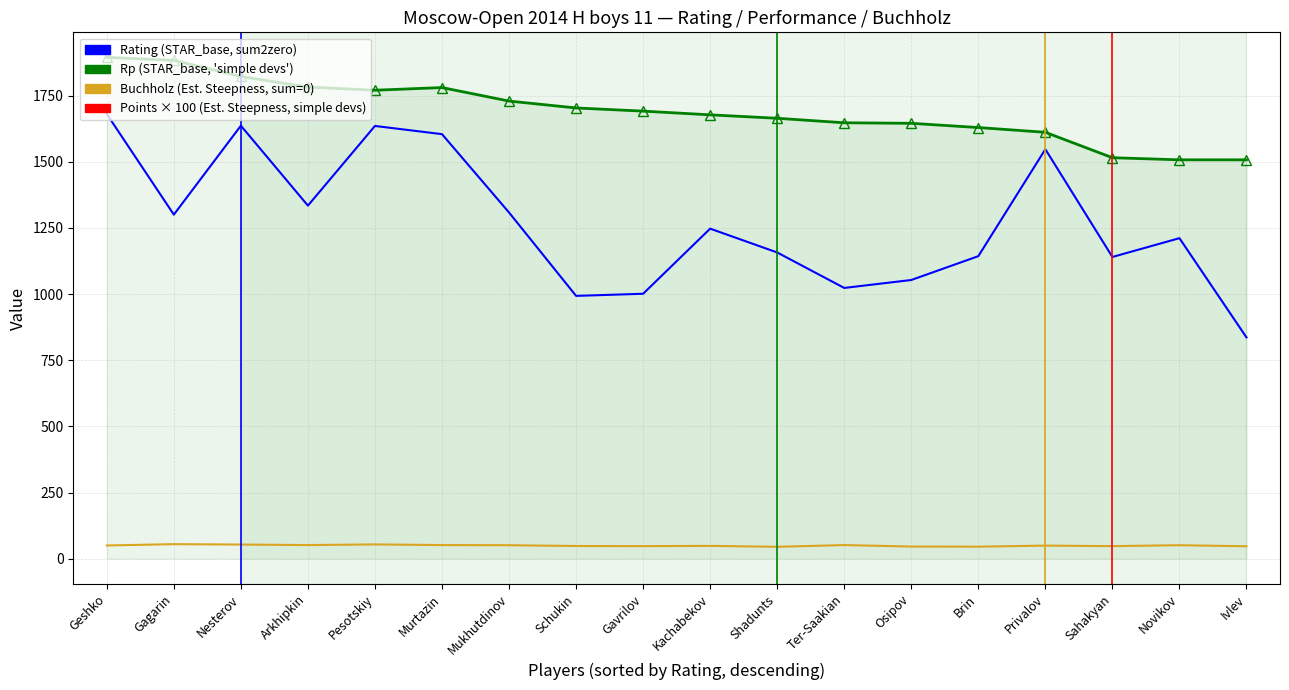

What is the greatest value displayed?

1894.0